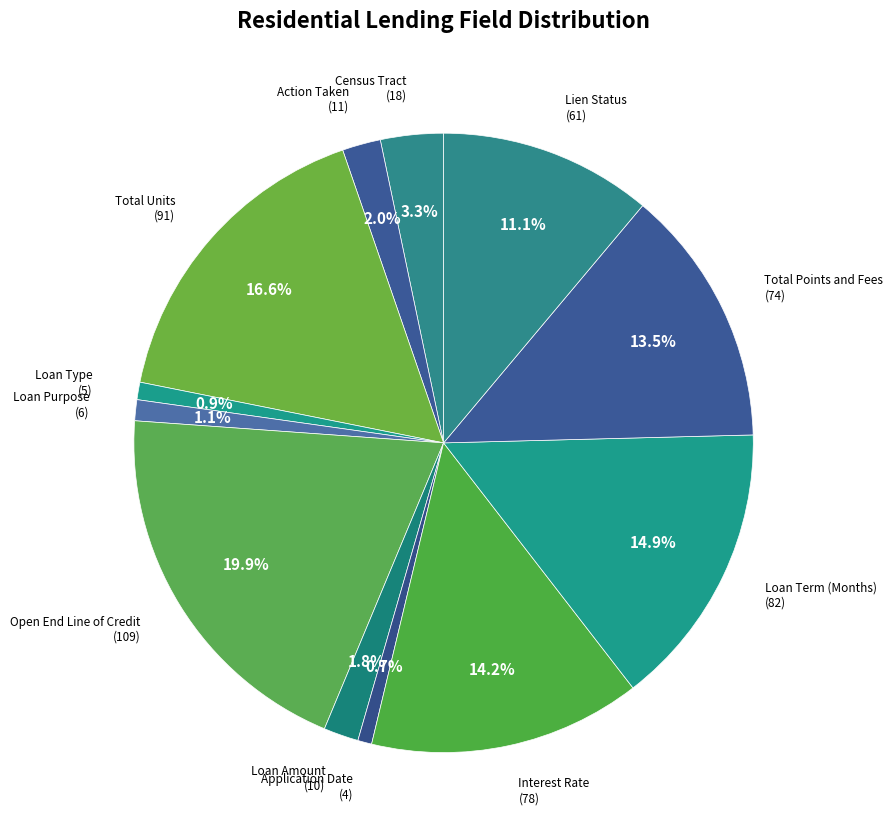

Is the sum of Loan Term (Months) and Interest Rate greater than half?

No